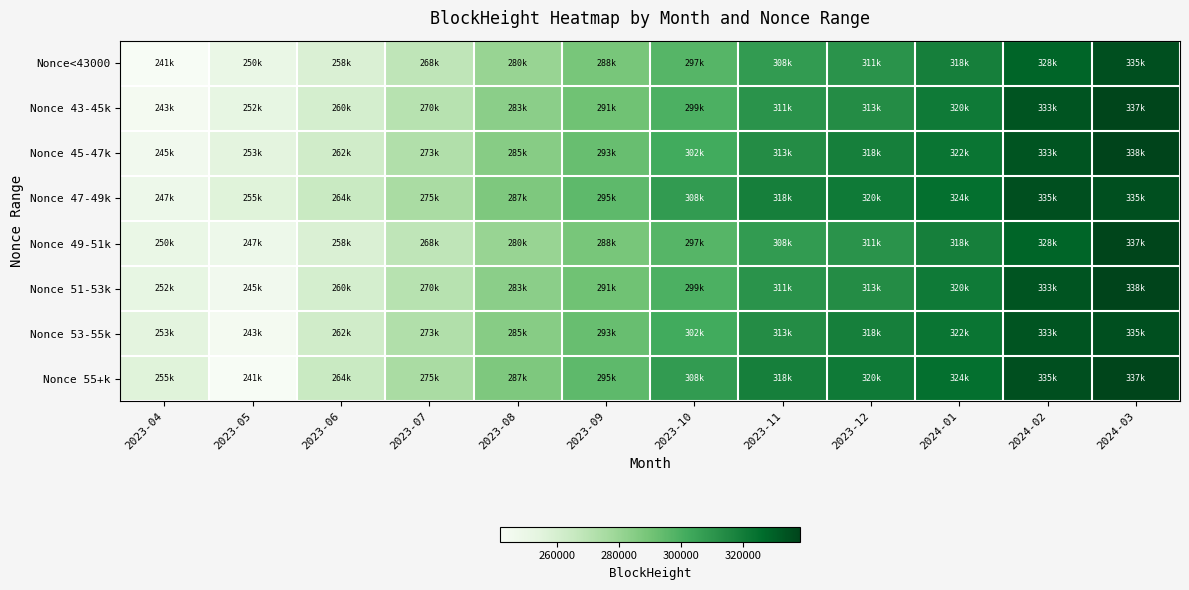

Reading left to right, list all the values displayed in this chart.

Nonce<43000: 2023-04=241681	2023-05=250175	2023-06=258222	2023-07=268243	2023-08=280605	2023-09=288835	2023-10=297059	2023-11=308032	2023-12=311030	2024-01=318718	2024-02=328377	2024-03=335054
Nonce 43-45k: 2023-04=243948	2023-05=252195	2023-06=260377	2023-07=270891	2023-08=283795	2023-09=291114	2023-10=299517	2023-11=311030	2023-12=313693	2024-01=320998	2024-02=333244	2024-03=337773
Nonce 45-47k: 2023-04=245663	2023-05=253864	2023-06=262289	2023-07=273036	2023-08=285023	2023-09=293024	2023-10=302065	2023-11=313693	2023-12=318718	2024-01=322899	2024-02=333349	2024-03=338504
Nonce 47-49k: 2023-04=247801	2023-05=255926	2023-06=264782	2023-07=275033	2023-08=287097	2023-09=295338	2023-10=308032	2023-11=318718	2023-12=320998	2024-01=324579	2024-02=335054	2024-03=335054
Nonce 49-51k: 2023-04=250175	2023-05=247801	2023-06=258222	2023-07=268243	2023-08=280605	2023-09=288835	2023-10=297059	2023-11=308032	2023-12=311030	2024-01=318718	2024-02=328377	2024-03=337773
Nonce 51-53k: 2023-04=252195	2023-05=245663	2023-06=260377	2023-07=270891	2023-08=283795	2023-09=291114	2023-10=299517	2023-11=311030	2023-12=313693	2024-01=320998	2024-02=333244	2024-03=338504
Nonce 53-55k: 2023-04=253864	2023-05=243948	2023-06=262289	2023-07=273036	2023-08=285023	2023-09=293024	2023-10=302065	2023-11=313693	2023-12=318718	2024-01=322899	2024-02=333349	2024-03=335054
Nonce 55+k: 2023-04=255926	2023-05=241681	2023-06=264782	2023-07=275033	2023-08=287097	2023-09=295338	2023-10=308032	2023-11=318718	2023-12=320998	2024-01=324579	2024-02=335054	2024-03=337773